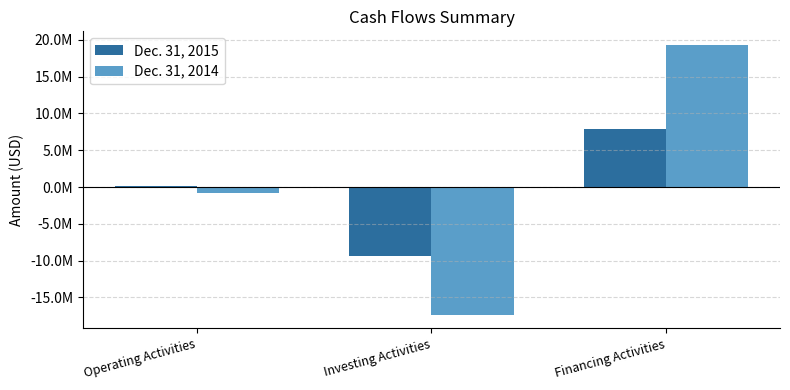

Reading left to right, what are all the values shown in this chart?

Dec. 31, 2015: Operating Activities=197136	Investing Activities=-9316985	Financing Activities=7916911
Dec. 31, 2014: Operating Activities=-795505	Investing Activities=-17318755	Financing Activities=19322986